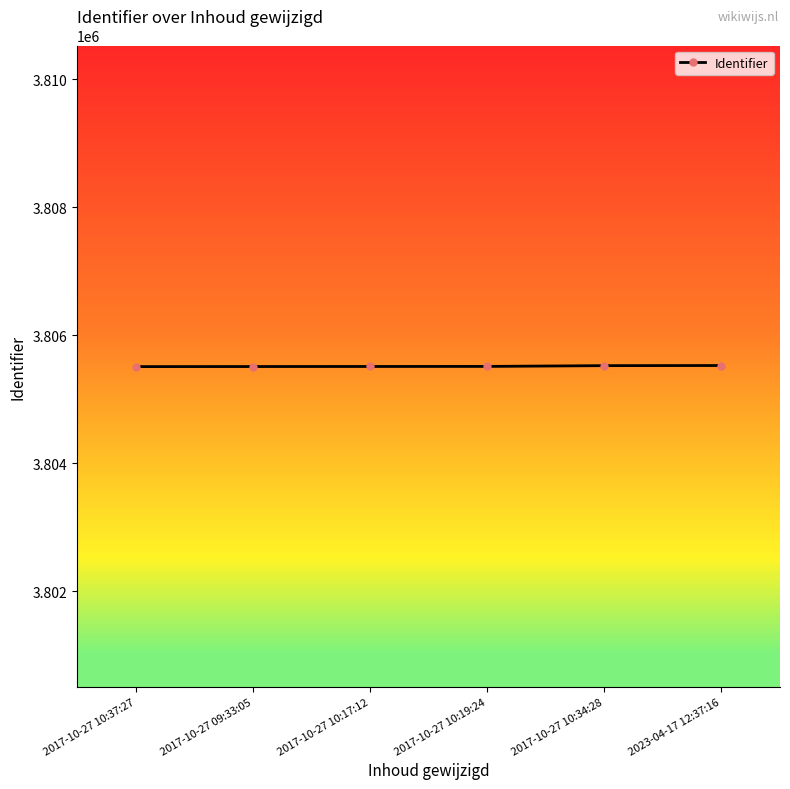

What is the minimum value shown in the chart?

3805513